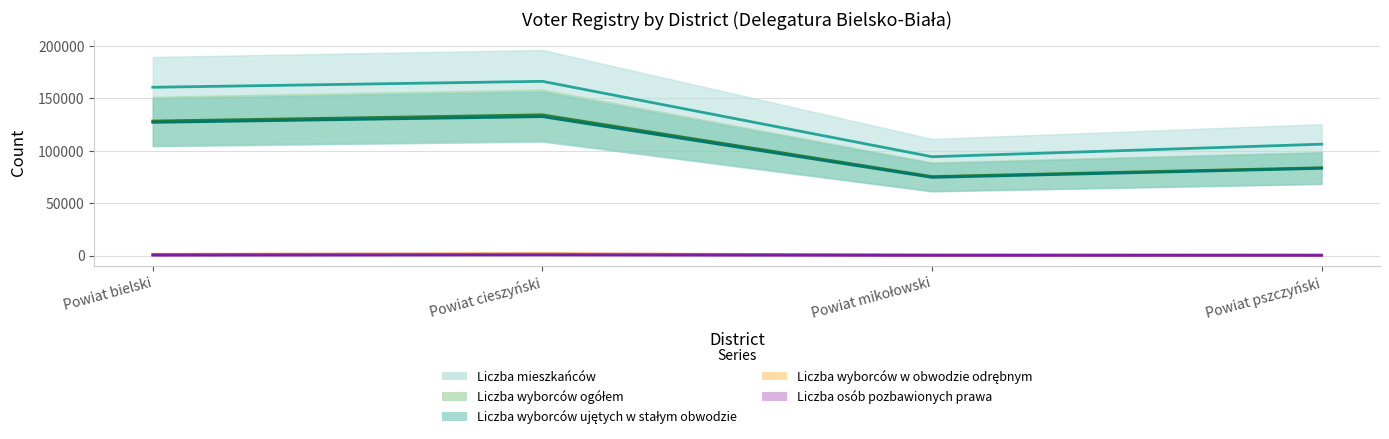

Which category has the lowest value in the Liczba wyborców ujętych w stałym obwodzie series?

Powiat mikołowski